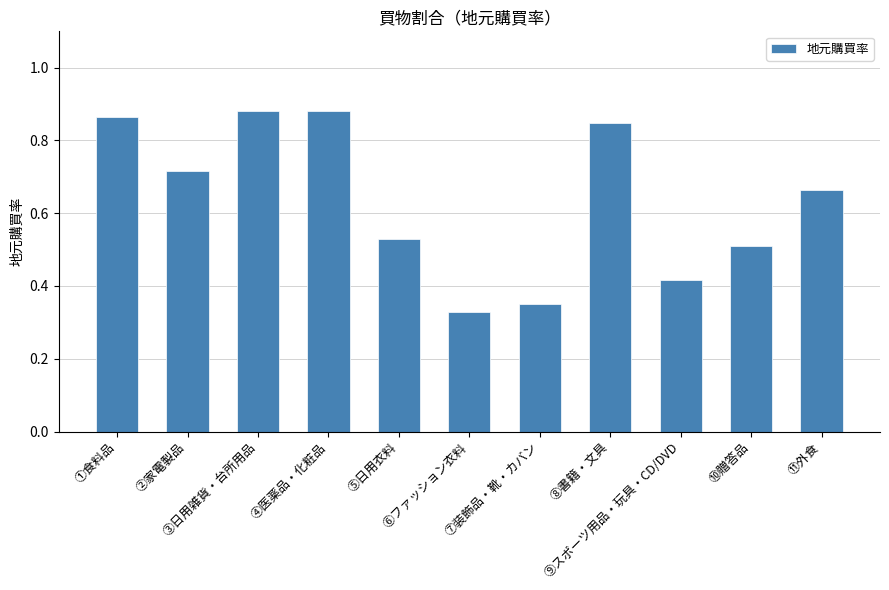

Does the chart contain any negative values?

No